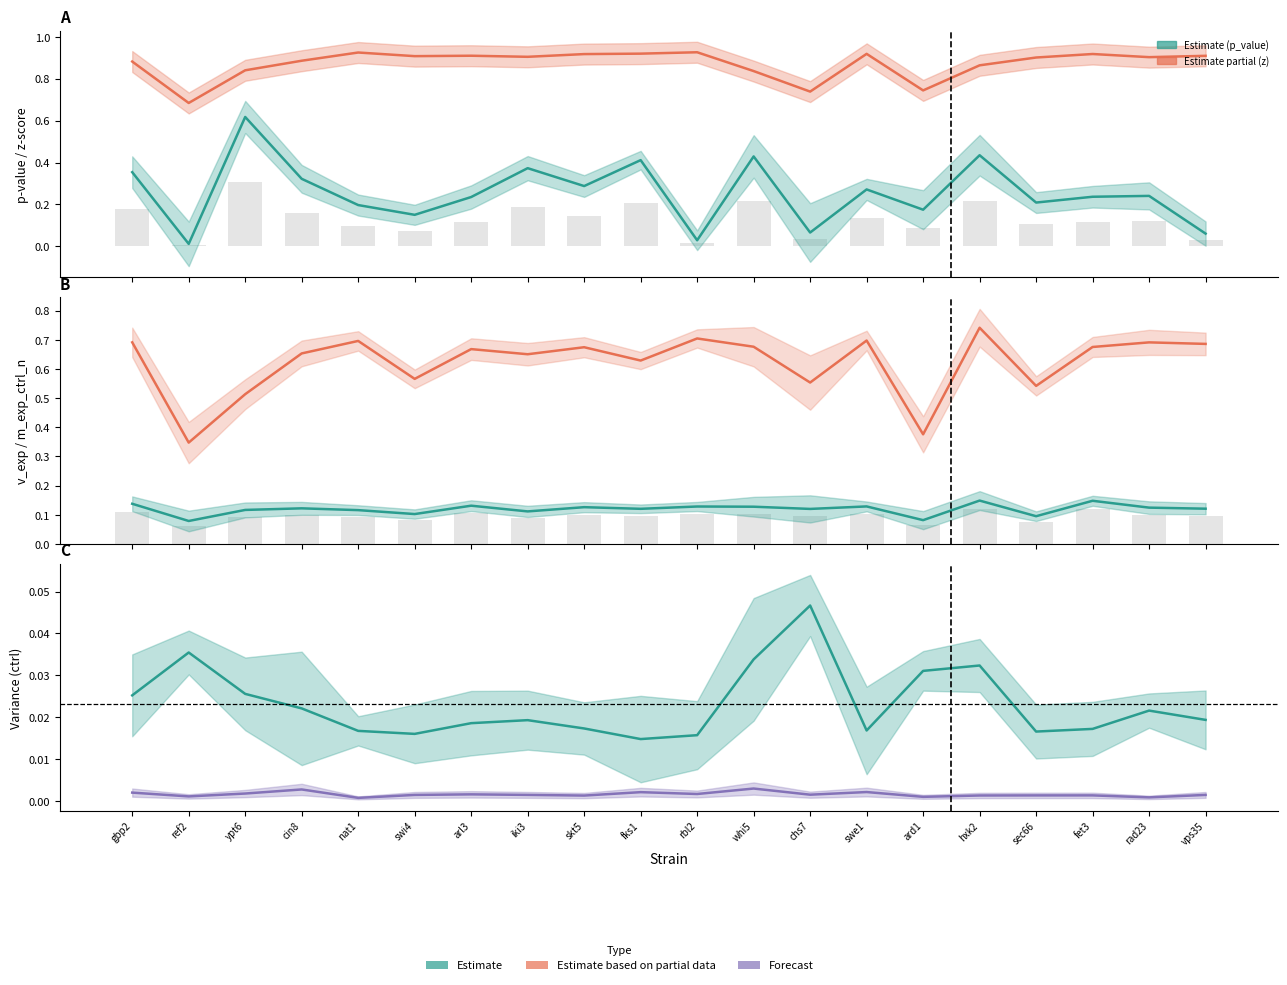

The p_value series shows 0.3 at skt5. True or false?

True